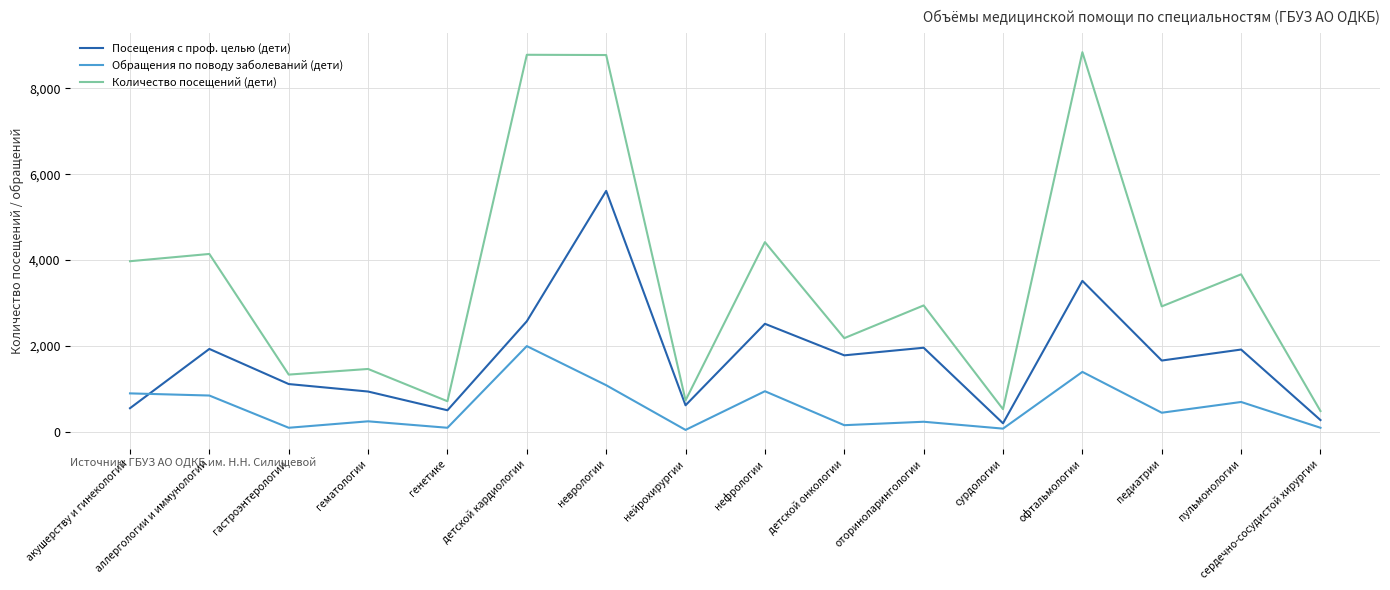

How many times do Обращения по поводу заболеваний (дети) and Посещения с проф. целью (дети) cross each other?

1